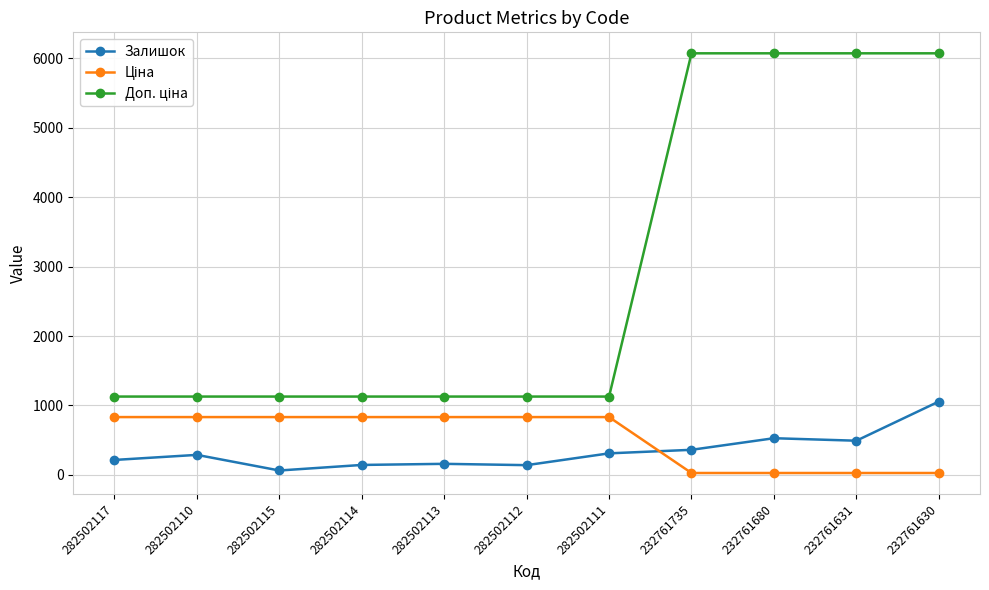

What is the difference between the highest and lowest values at 282502114?

985.0